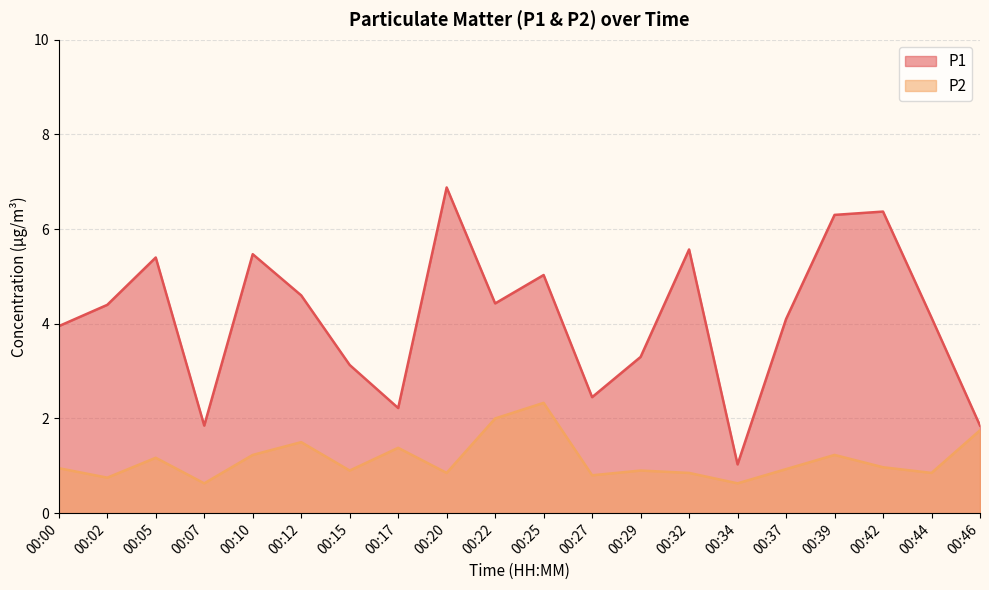

Which category has the highest value in the P2 series?

00:25